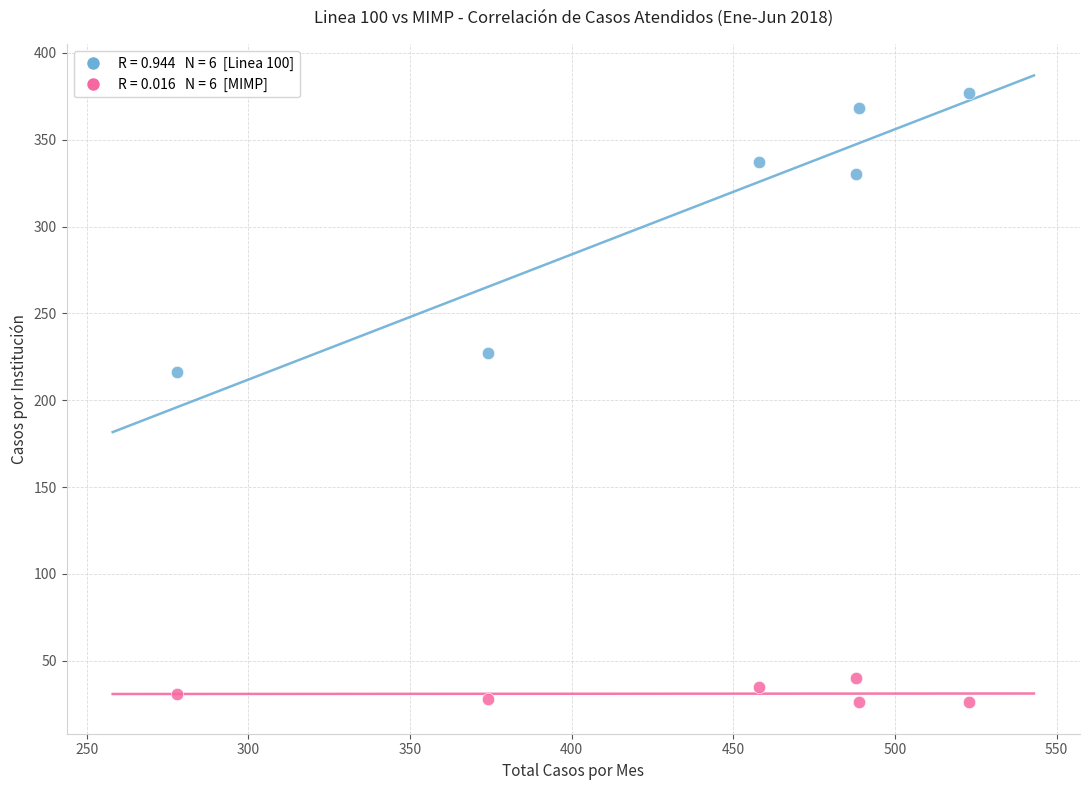

Across all data points, what is the average Y value?

170